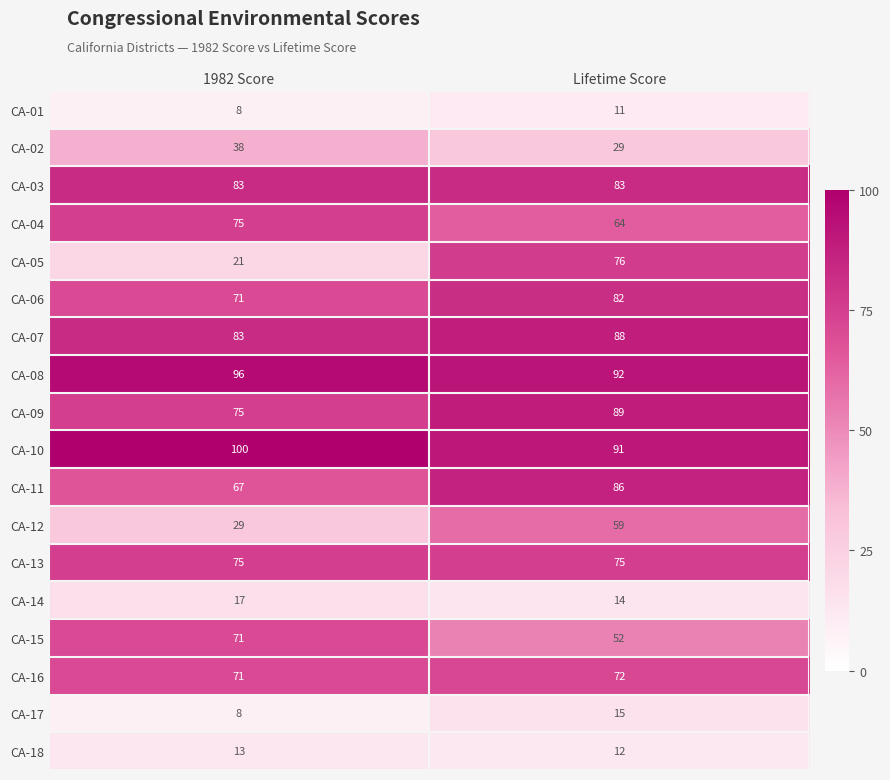

The value of CA-17 at Lifetime Score is 15. True or false?

True